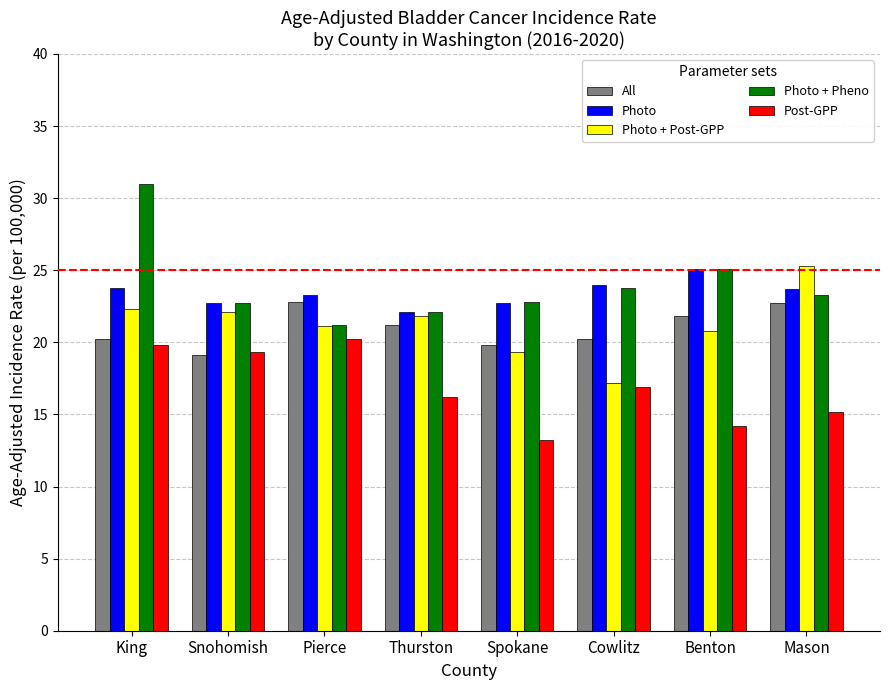

Read the Photo value at Benton.

25.1